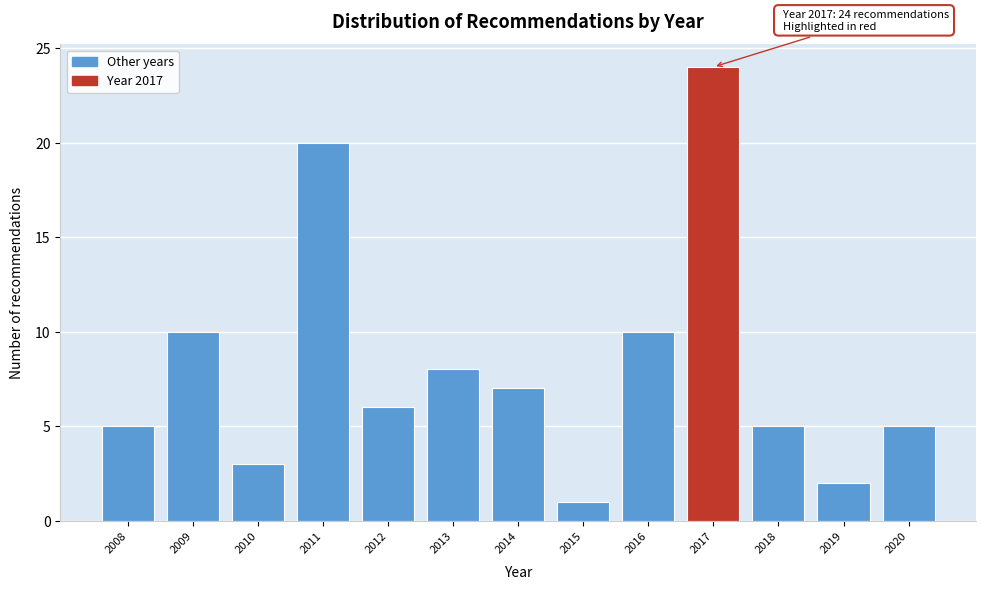

Reading right to left, extract all data points from this chart.

2020=5	2019=2	2018=5	2017=24	2016=10	2015=1	2014=7	2013=8	2012=6	2011=20	2010=3	2009=10	2008=5